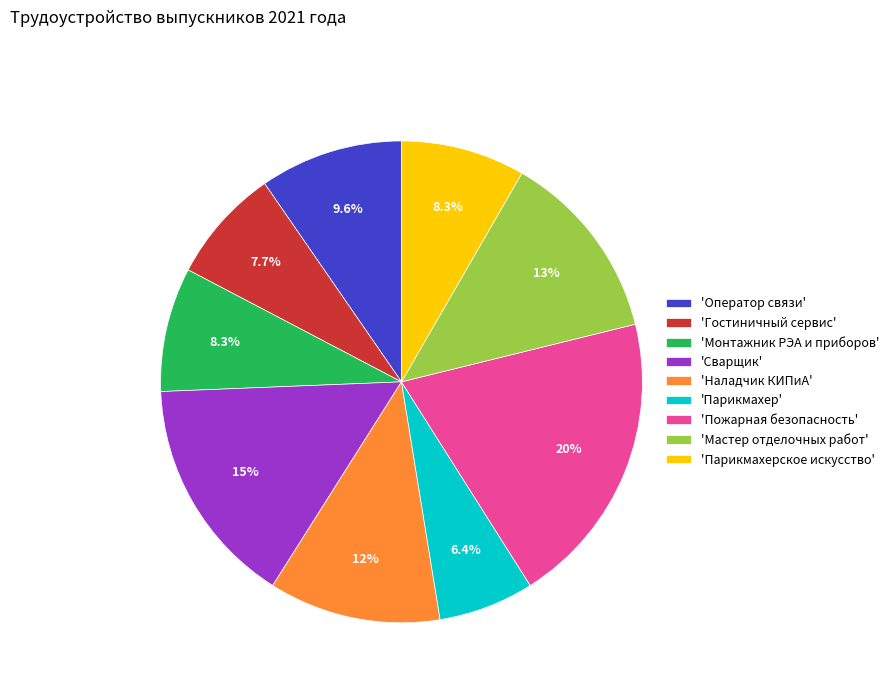

Which category has the smallest portion of the pie?

'Парикмахер'